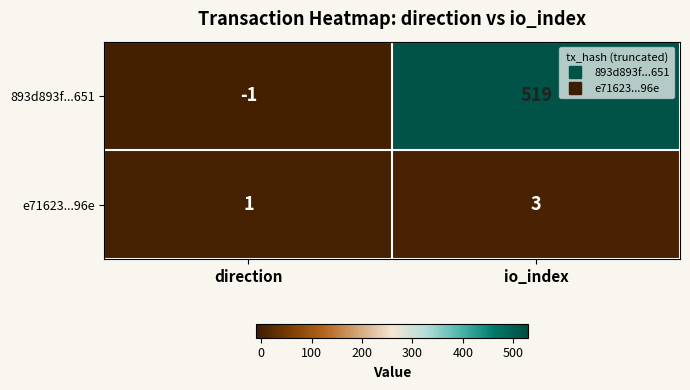

The e71623...96e series shows 3 at io_index. True or false?

True